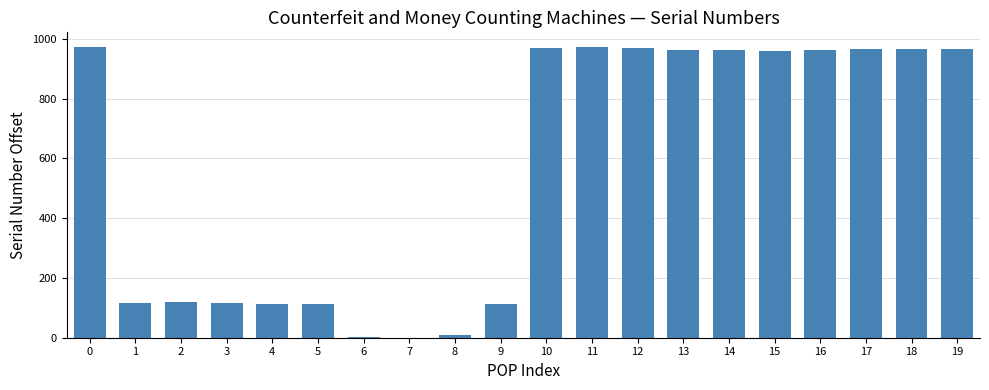

What is the sum of all values?

11329